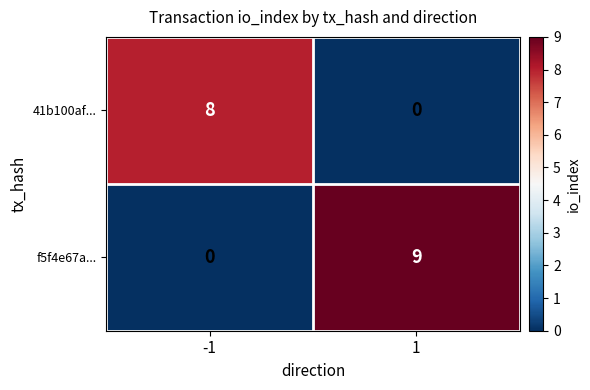

What is the sum of the f5f4e67a... values at 1 and -1?

9